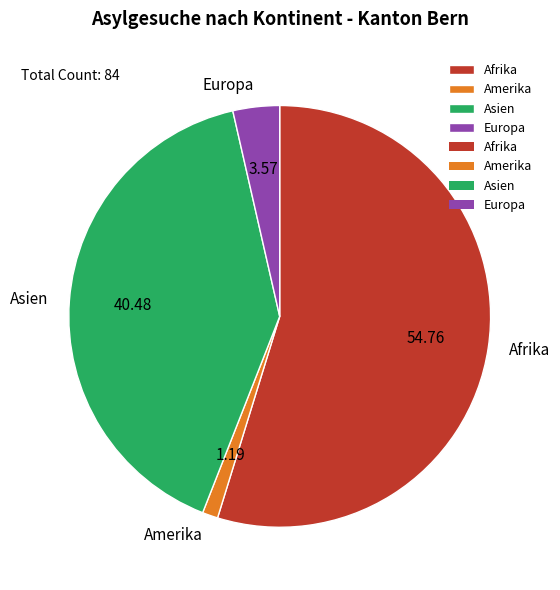

Count the number of slices in the pie.

4